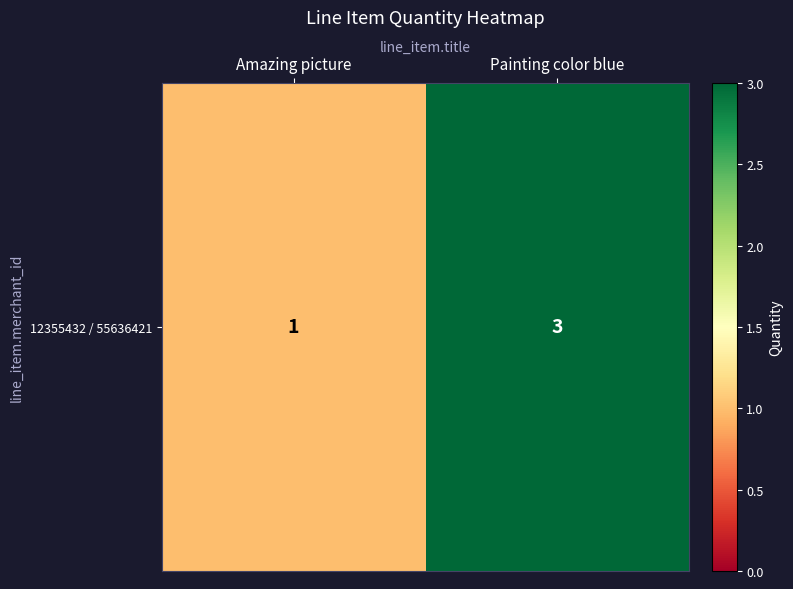

At which category does the chart reach its peak across all series?

Painting color blue